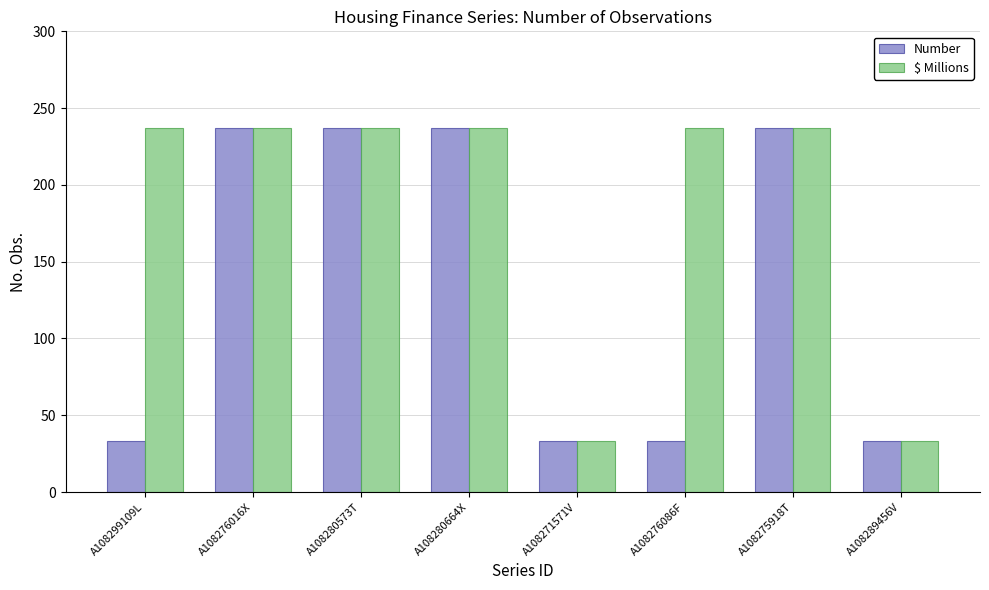

What is the label of the 8th bar from the left?

A108289456V